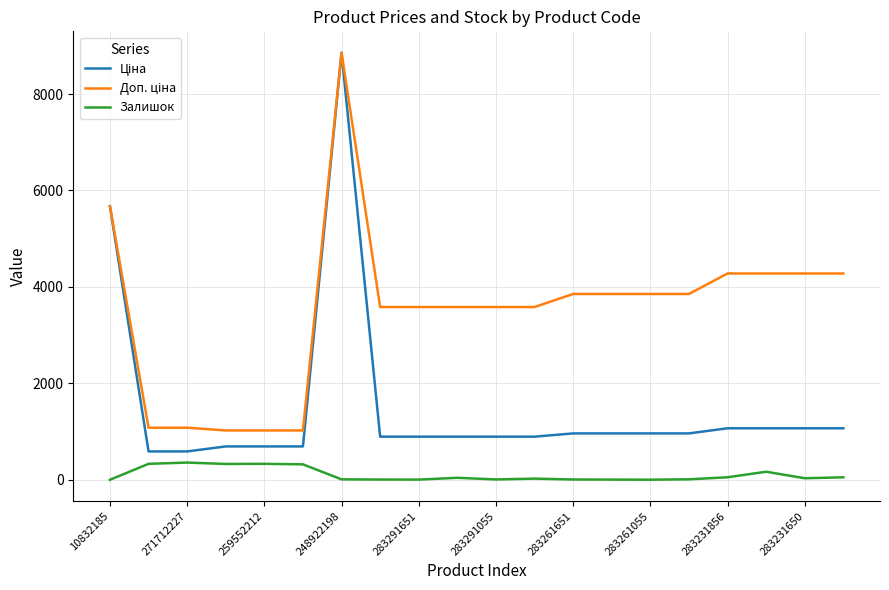

Is this an area chart (filled region under the line)?

No